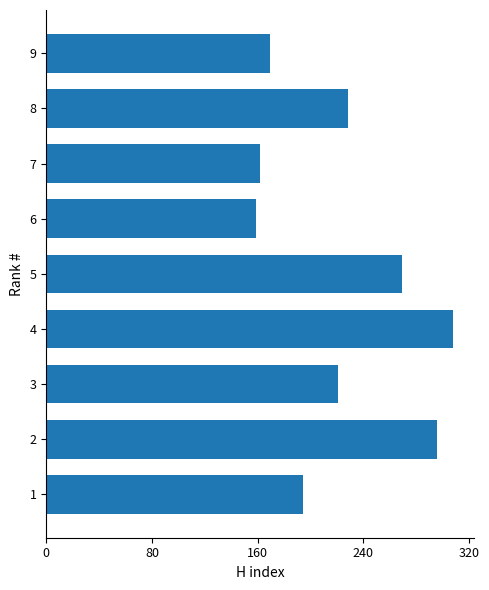

Is it true that the value at 3 is 221?

True